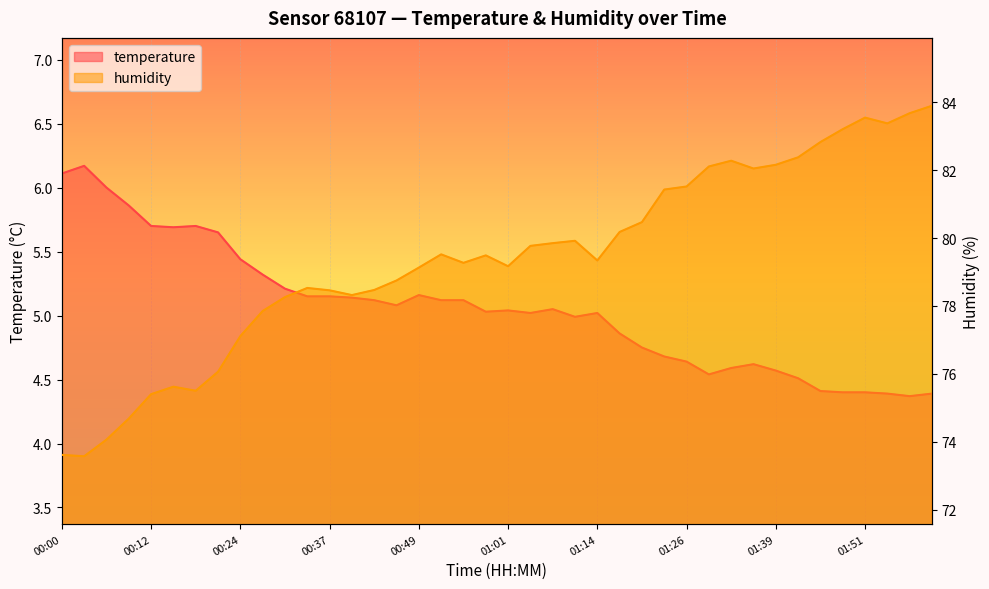

What is the approximate value of humidity at 00:43?

78.5